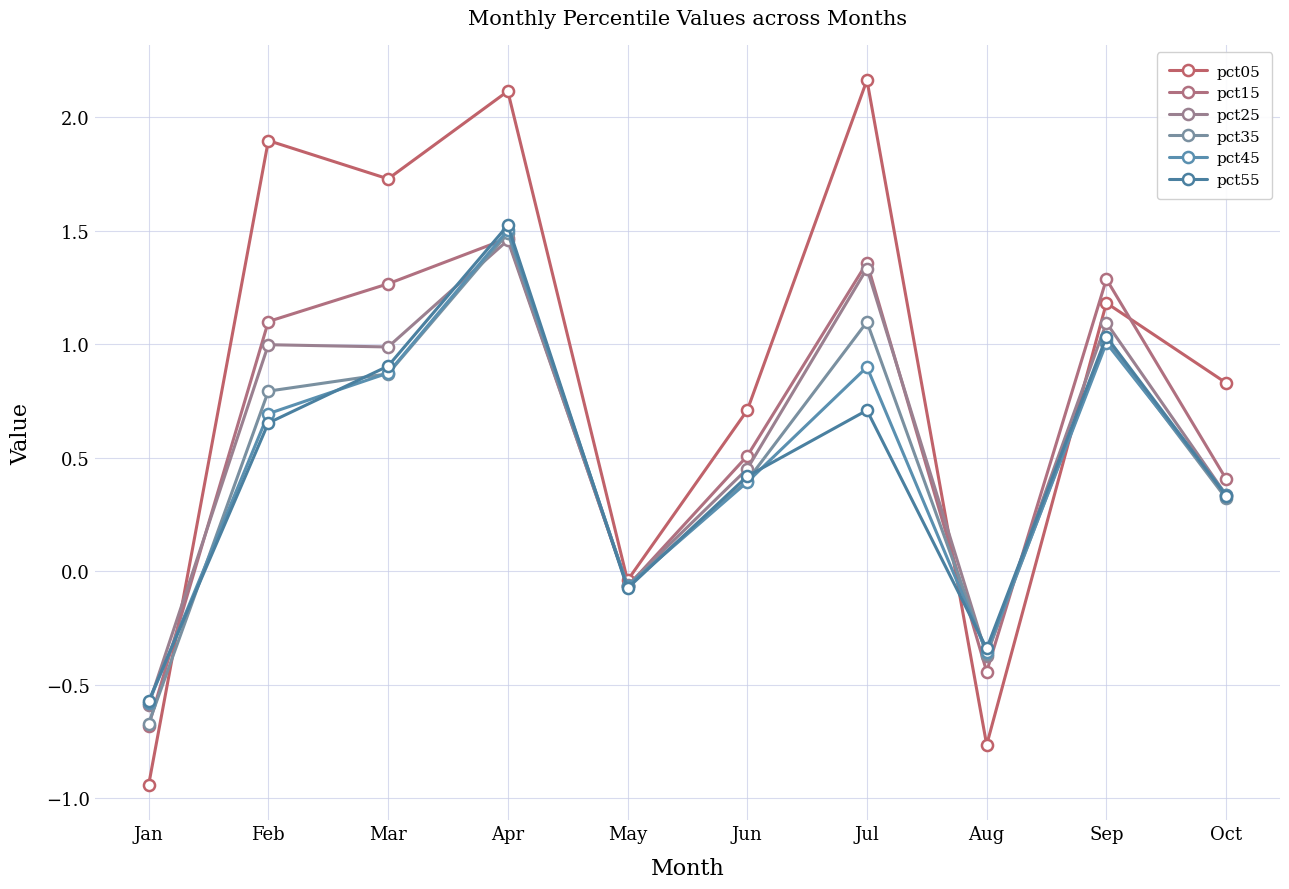

In pct35, how many points are lower than both neighbors (excluding endpoints)?

2